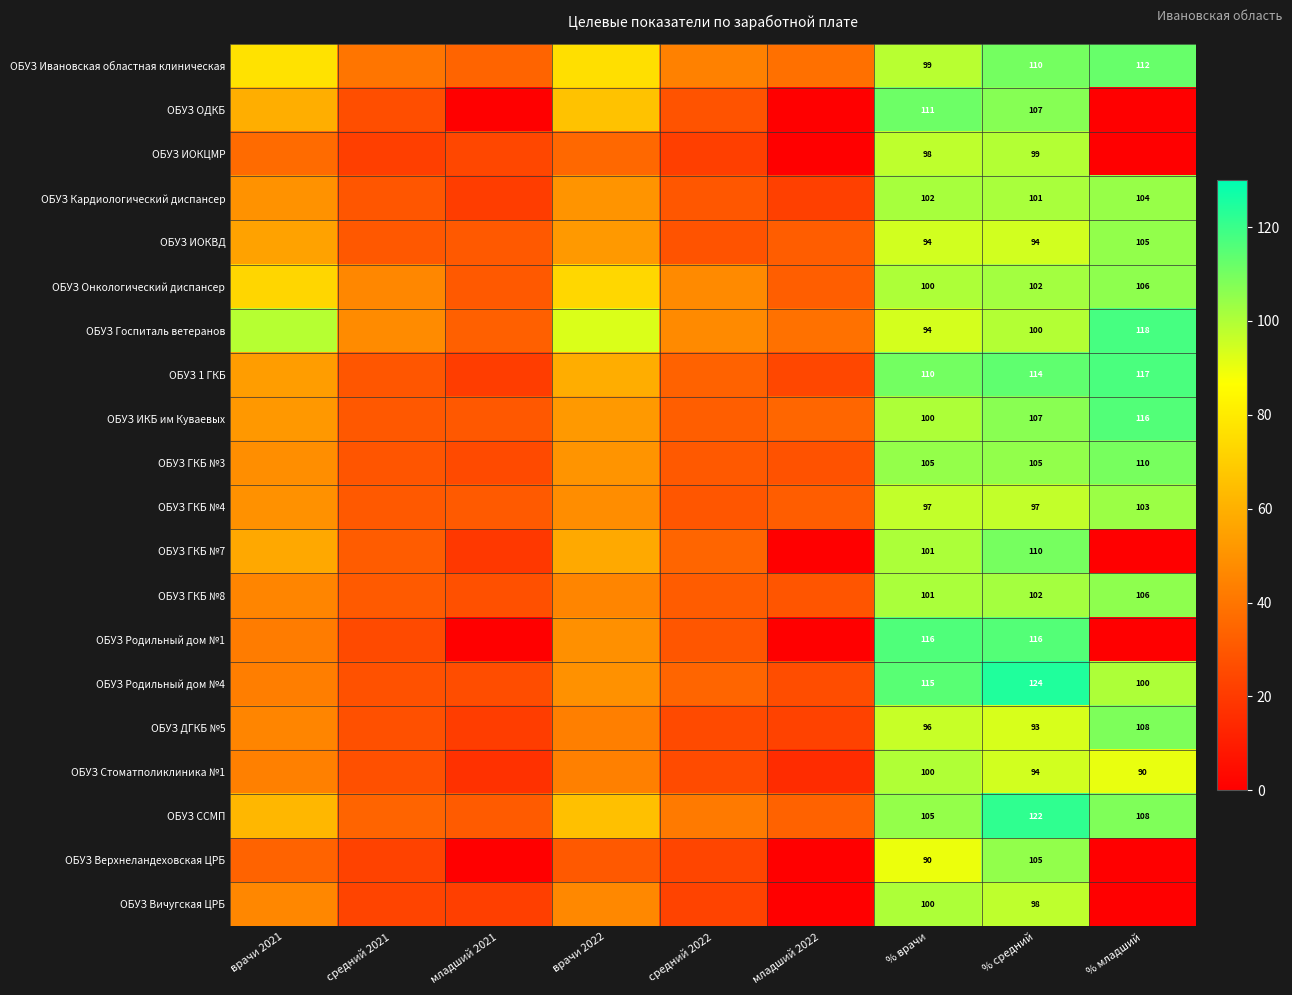

Between врачи 2021 and младший 2022, which series saw the biggest shift?

ОБУЗ Госпиталь ветеранов